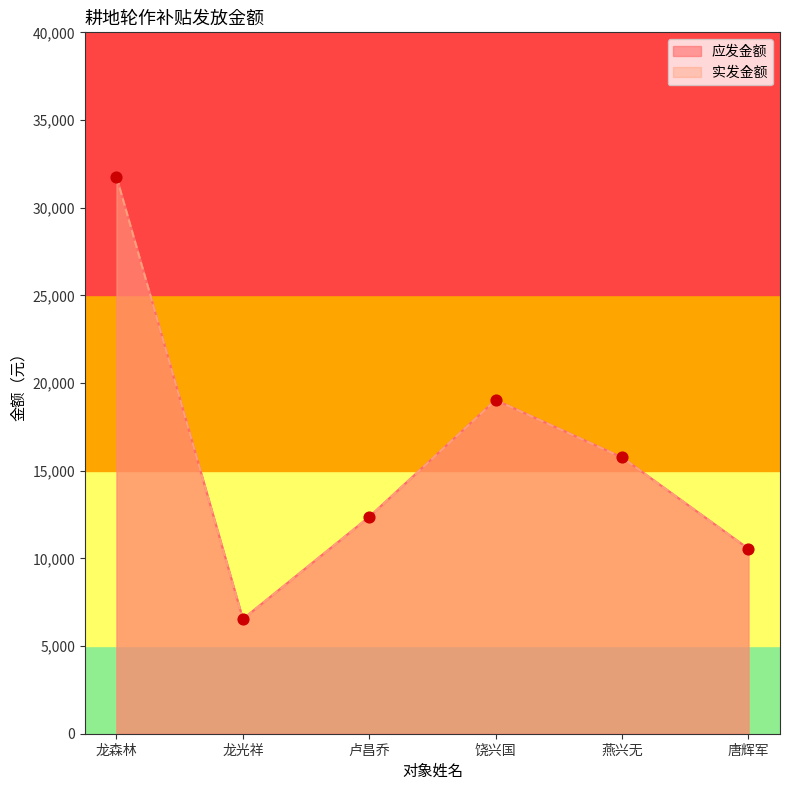

What is the total value across all series at 龙光祥?

13080